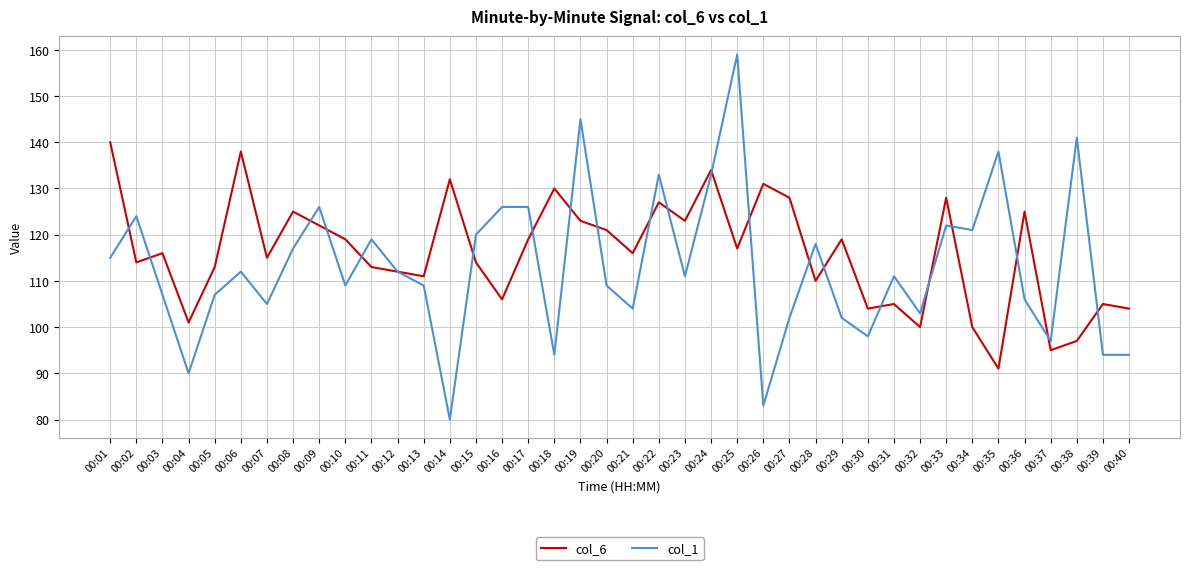

Where do col_6 and col_1 first cross each other?

00:01 and 00:02